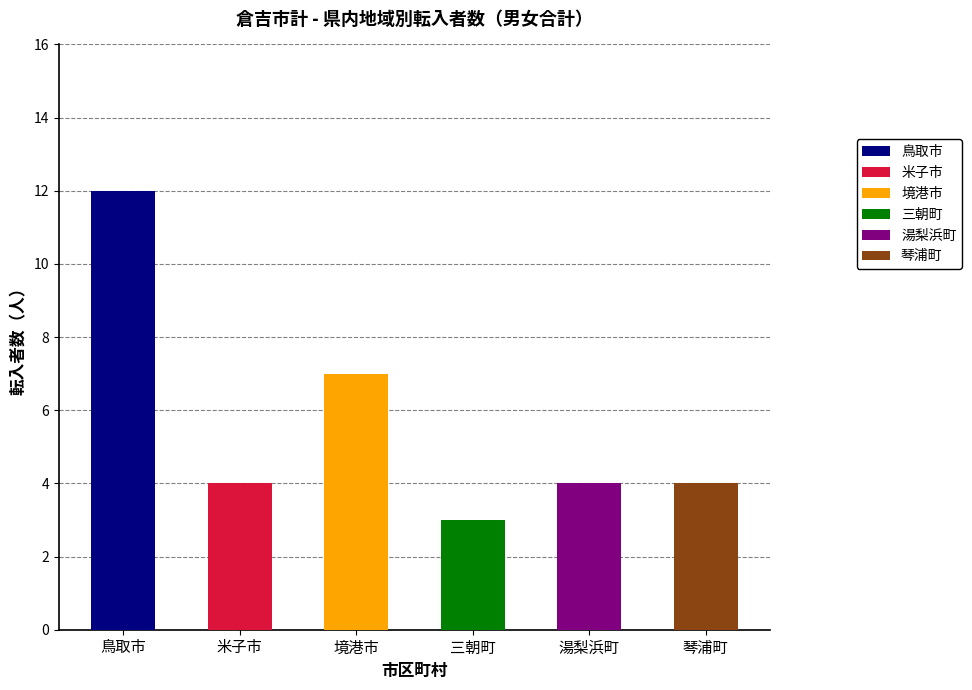

Are the bars grouped side by side (vs. stacked)?

Yes